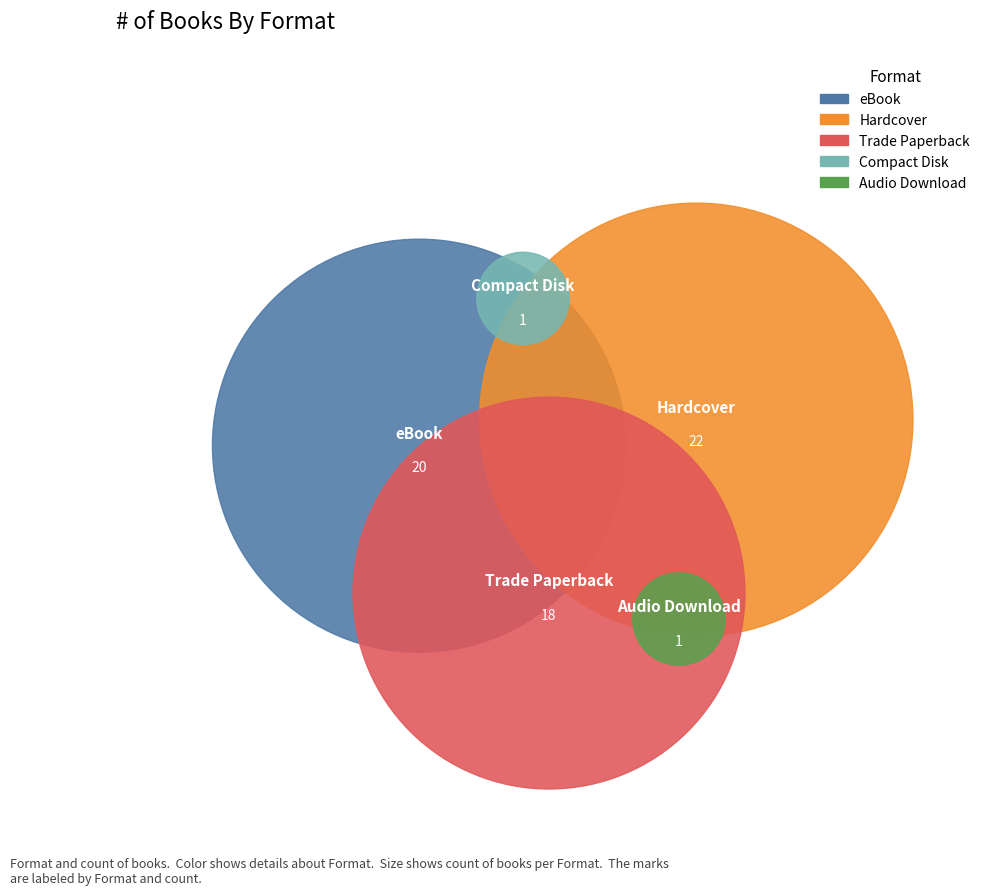

To the nearest percent, what percentage of the pie is eBook?

32%